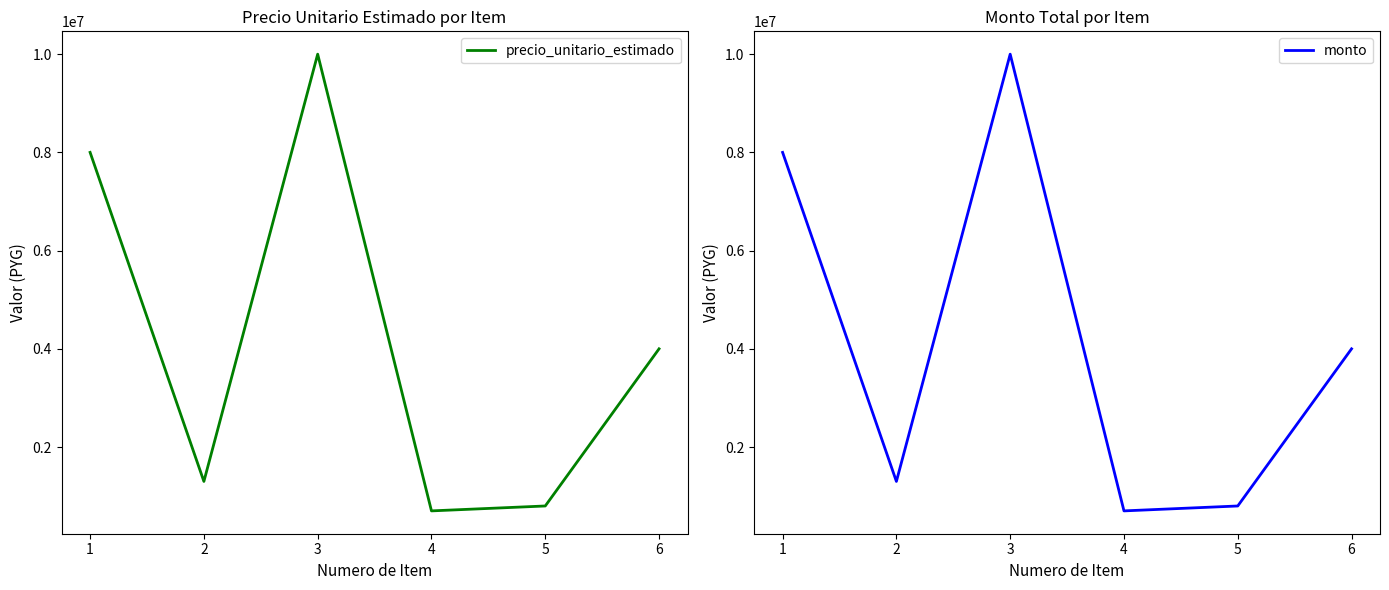

At how many categories does at least one series exceed 1492437?

3